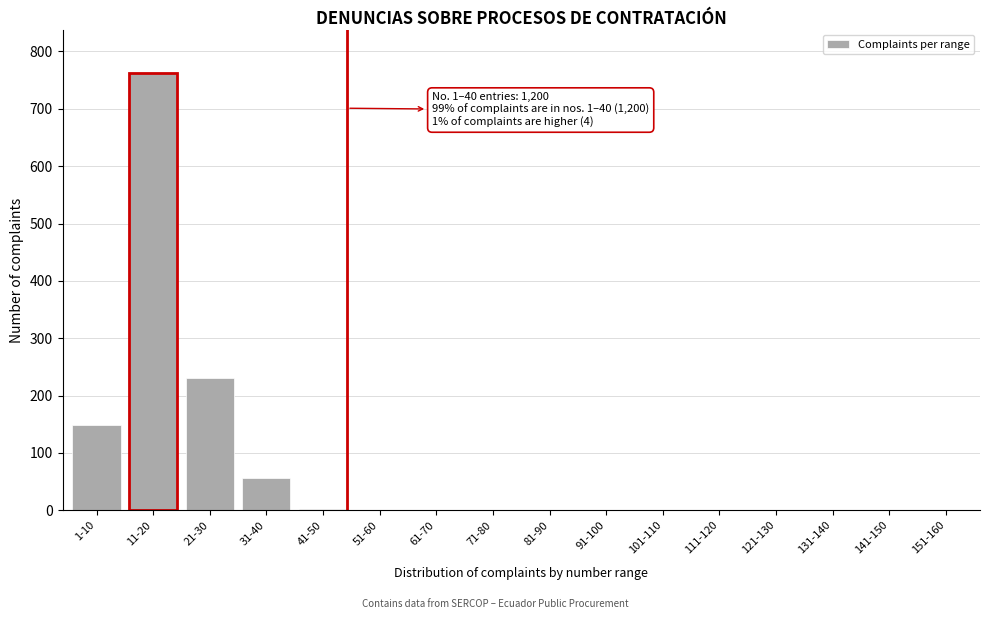

Is it true that the value at 121-130 is -259?

False